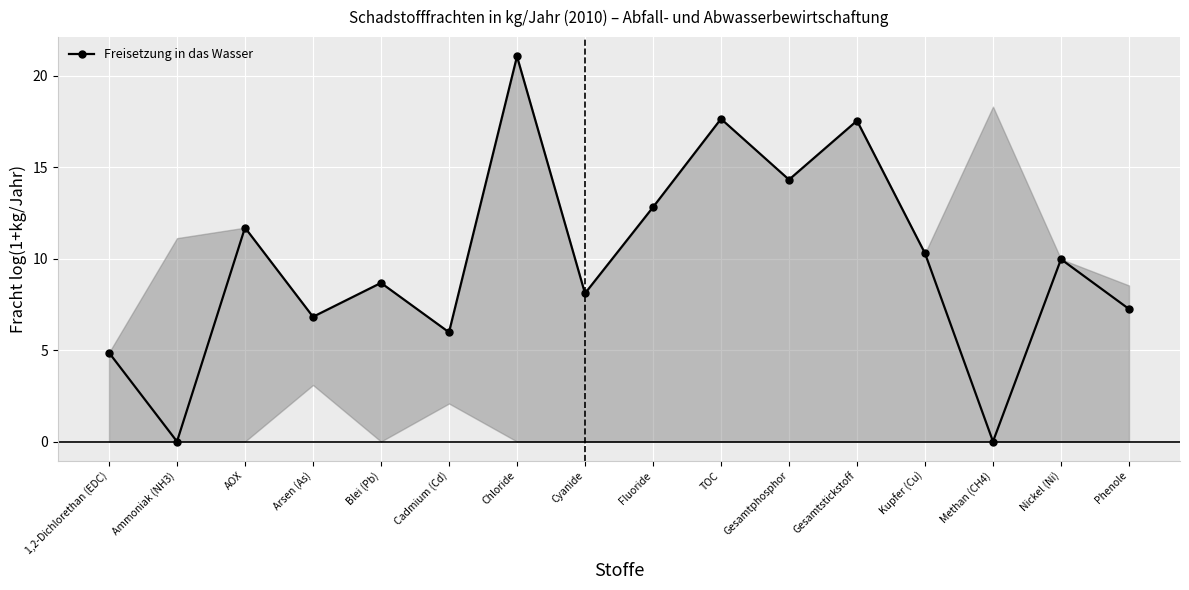

Reading left to right, extract all data points from this chart.

4.9	0.0	11.7	6.8	8.7	6.0	21.1	8.1	12.8	17.6	14.3	17.5	10.3	0.0	10.0	7.2